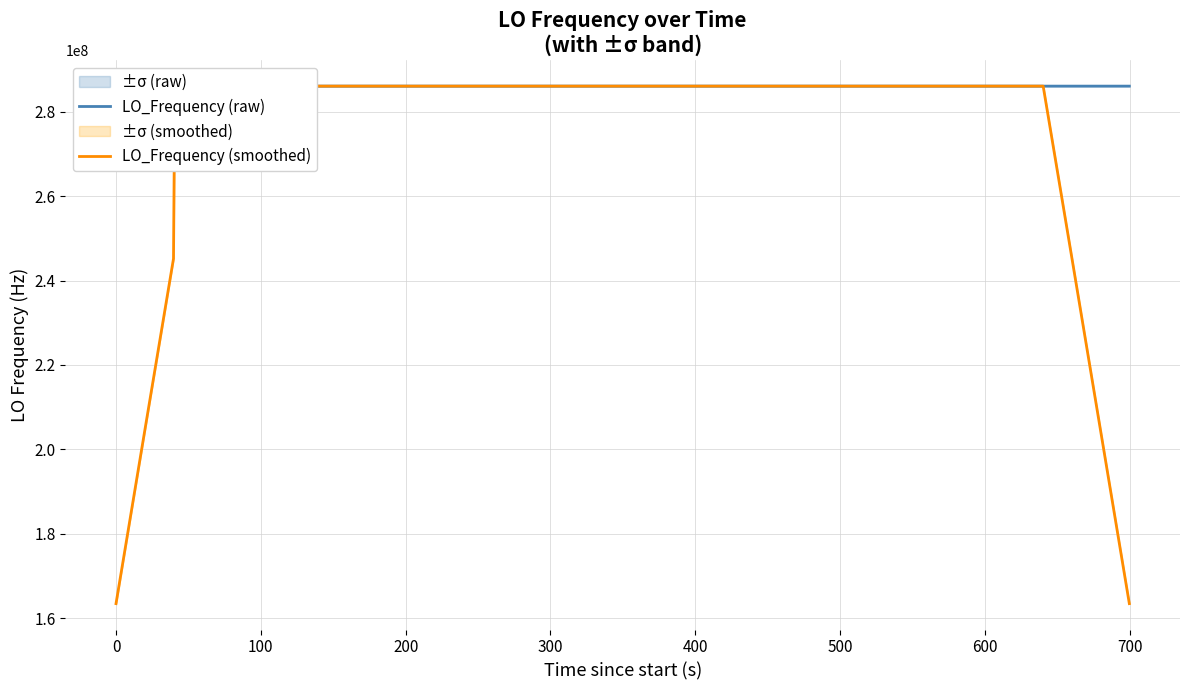

How many data points does each series have?

40